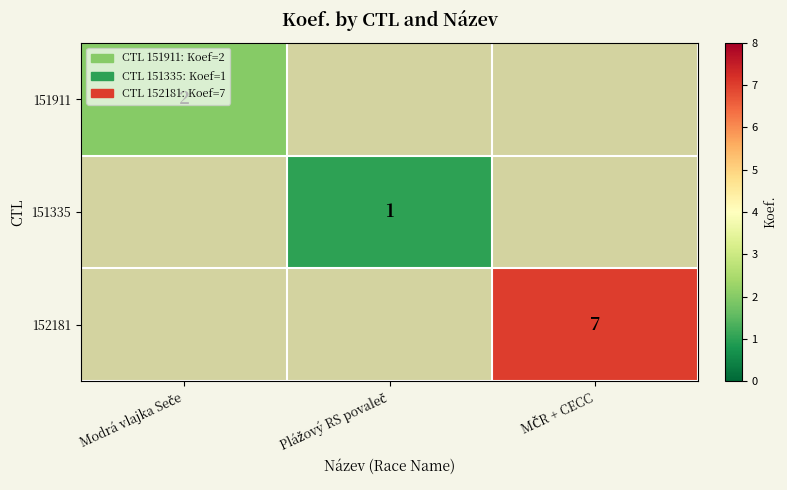

How many values in 152181 are above zero?

1